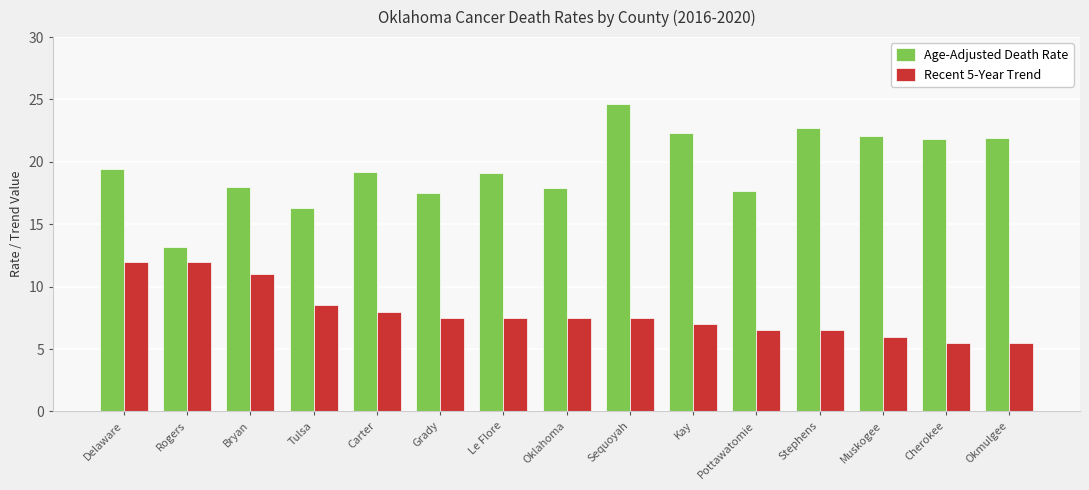

What is the difference between the Age-Adjusted Death Rate values at Tulsa and Le Flore?

2.8